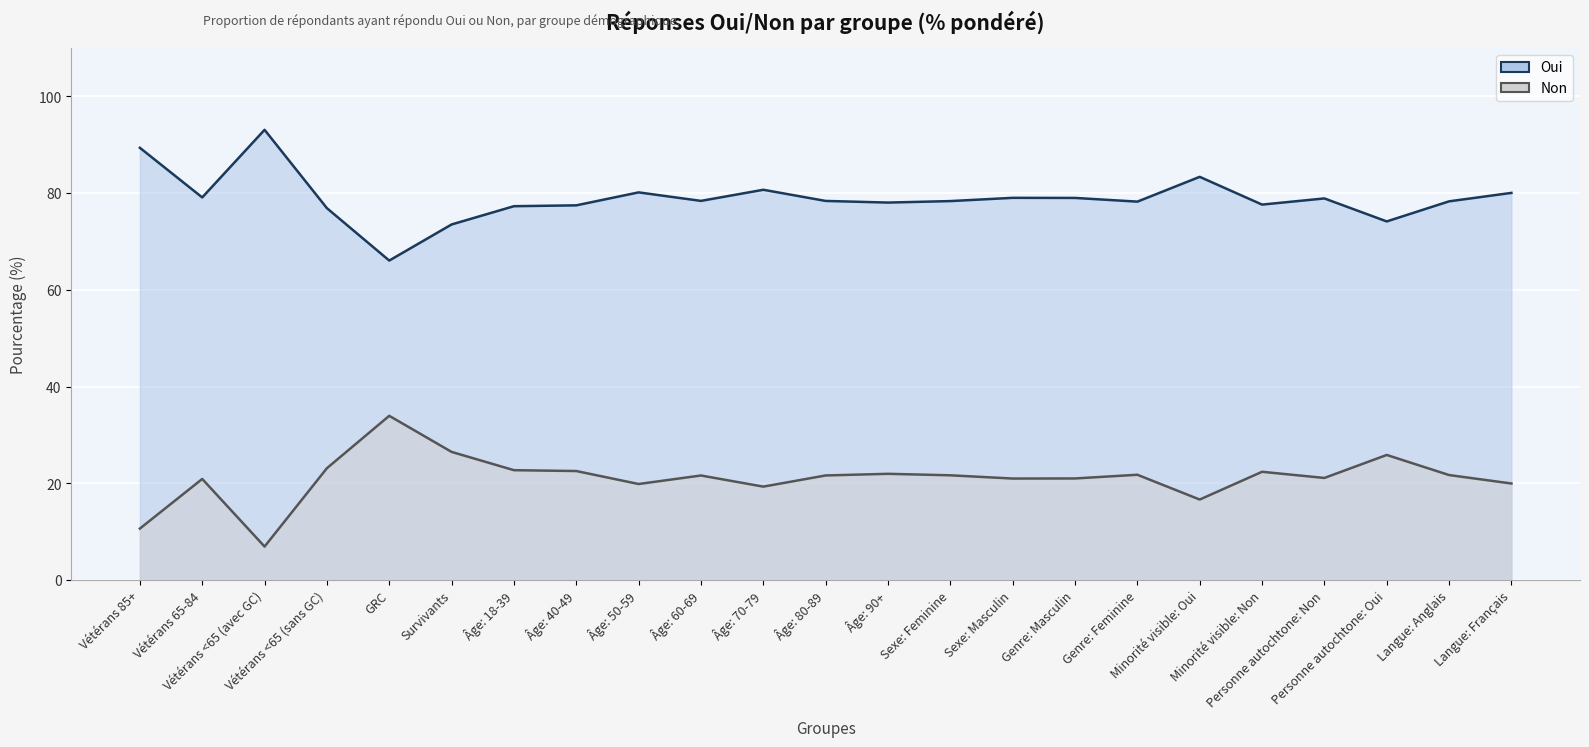

What is the label of the 7th point from the right?

Genre: Feminine